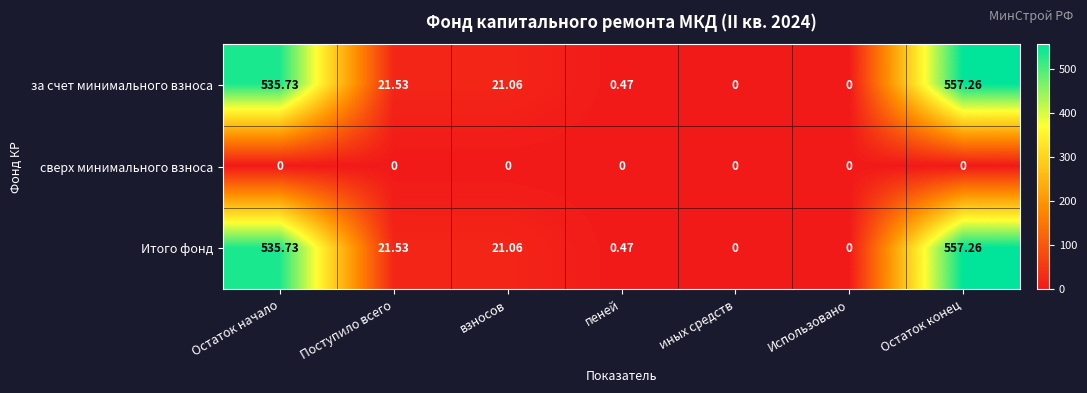

Which label corresponds to the largest value in the chart?

Остаток конец